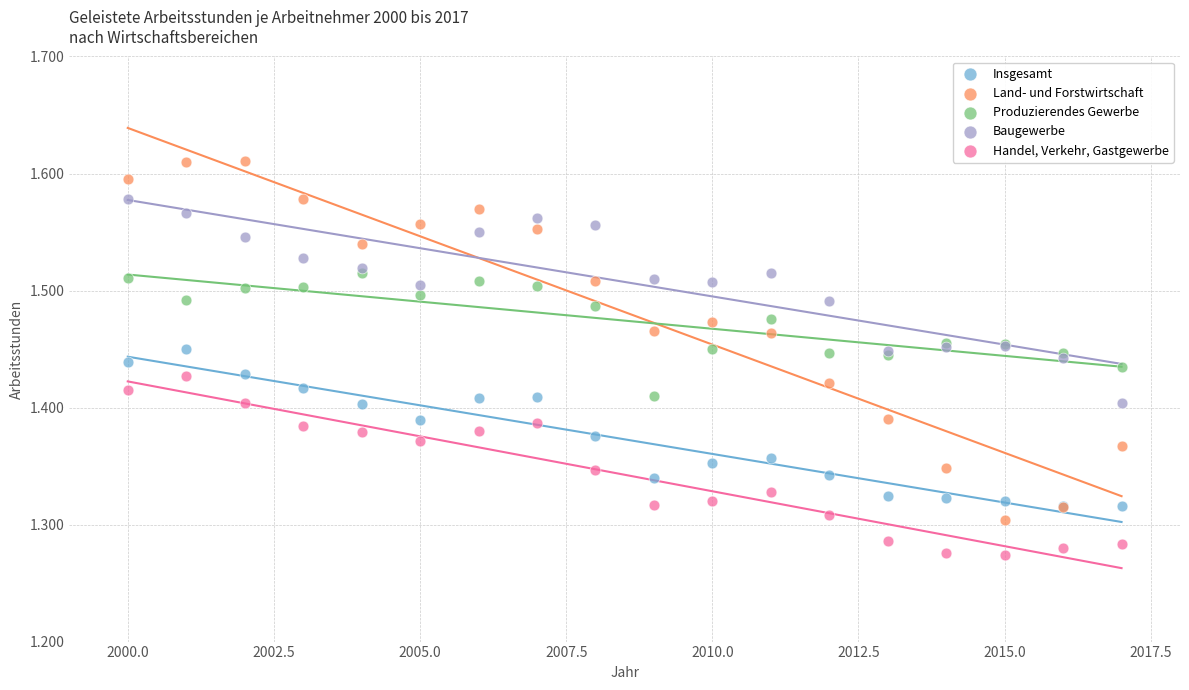

What are all the series names shown in the legend?

Insgesamt, Land- und Forstwirtschaft, Produzierendes Gewerbe, Baugewerbe, Handel, Verkehr, Gastgewerbe